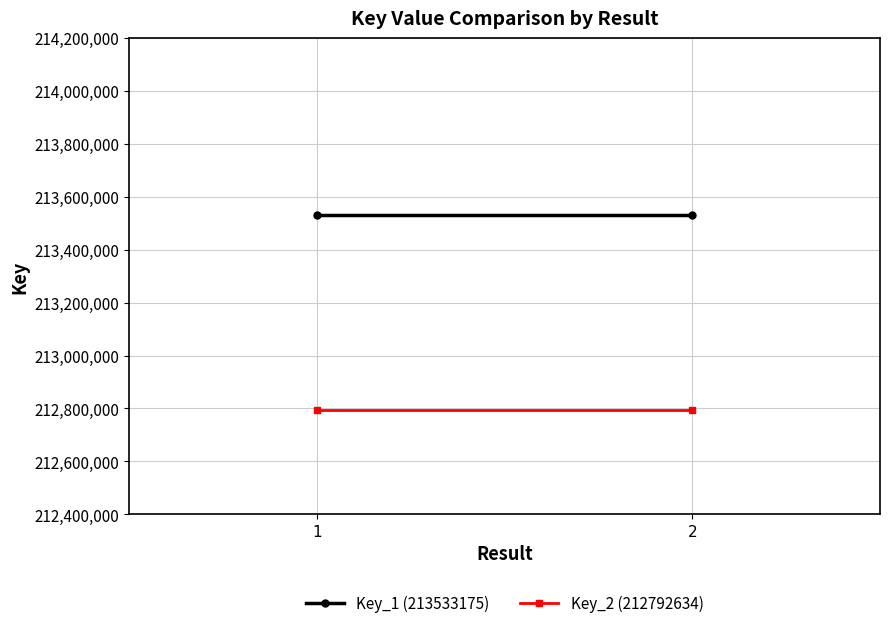

Rank the categories by Key_2 (212792634) value from lowest to highest.

1, 2